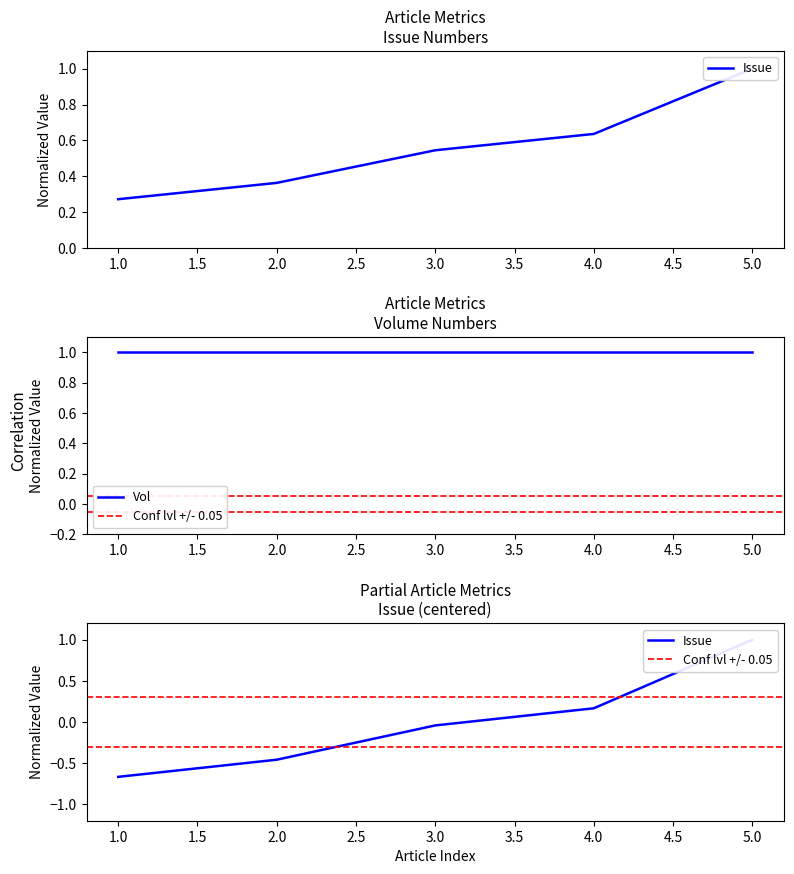

How many positive values are there?

2